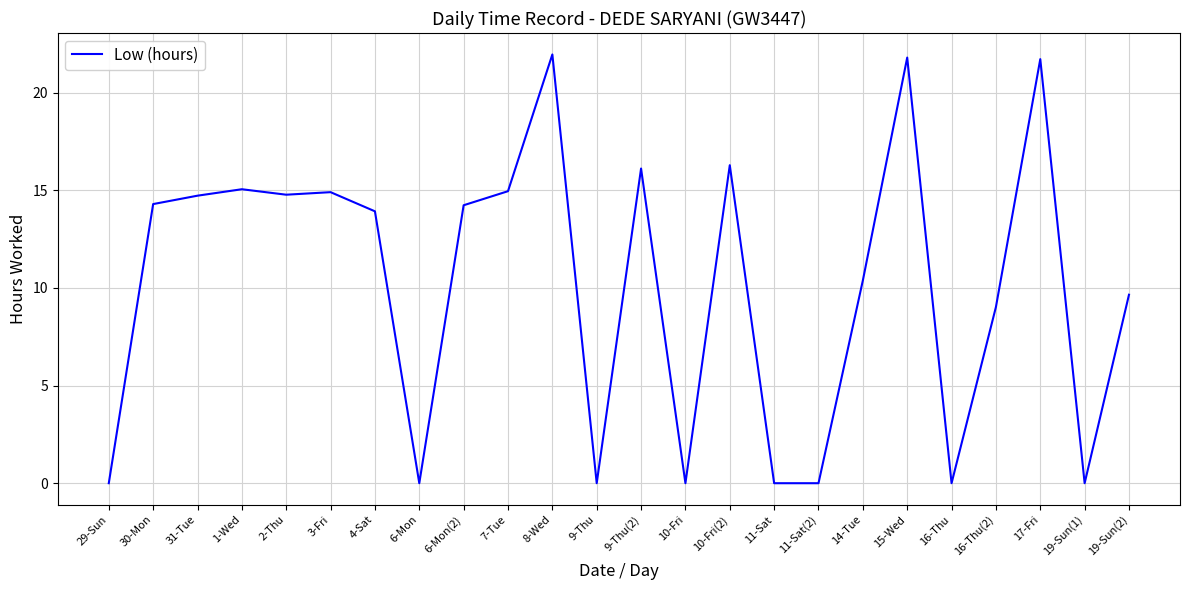

The chart shows a value of 21.7 at 17-Fri. True or false?

True